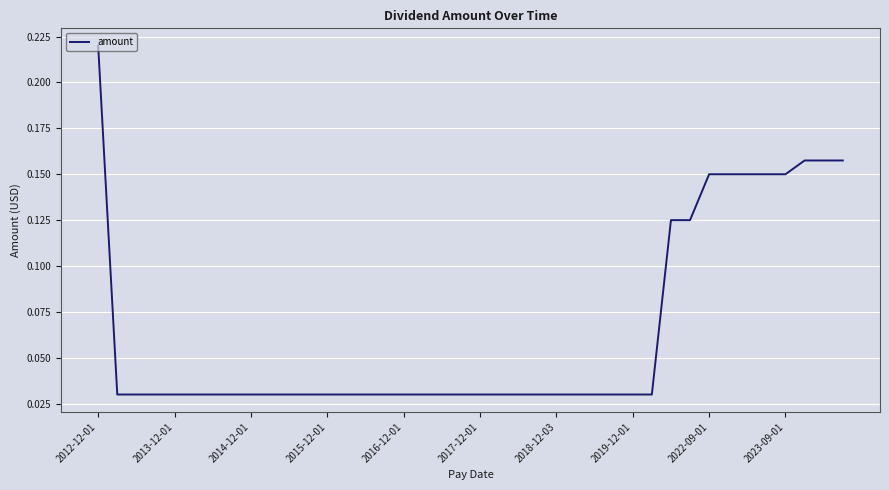

How many lines are shown in the chart?

1